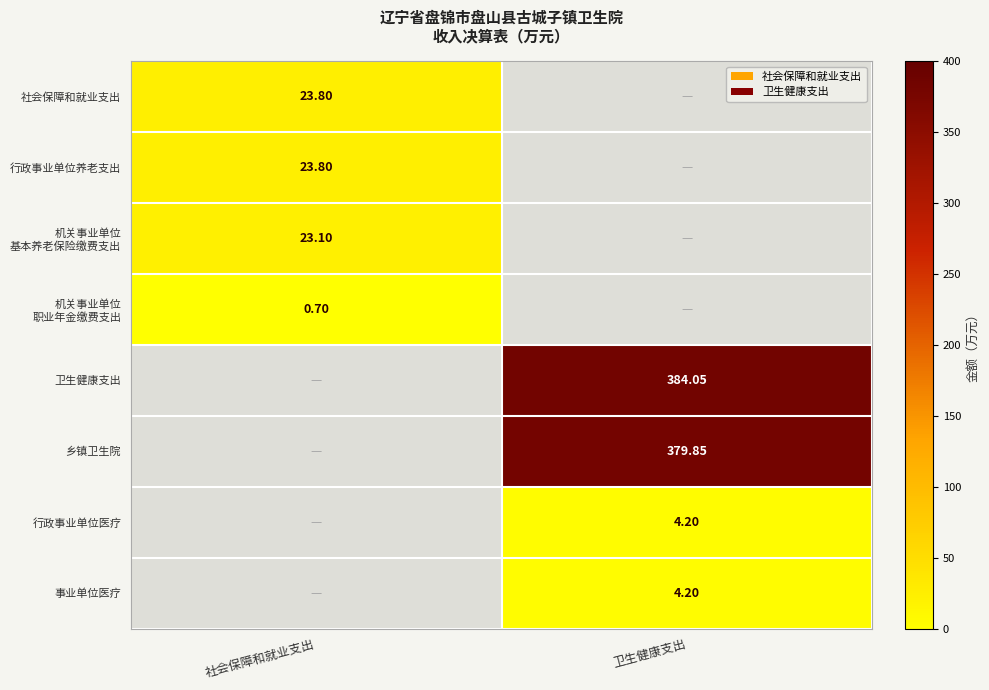

How many series are shown in this chart?

8